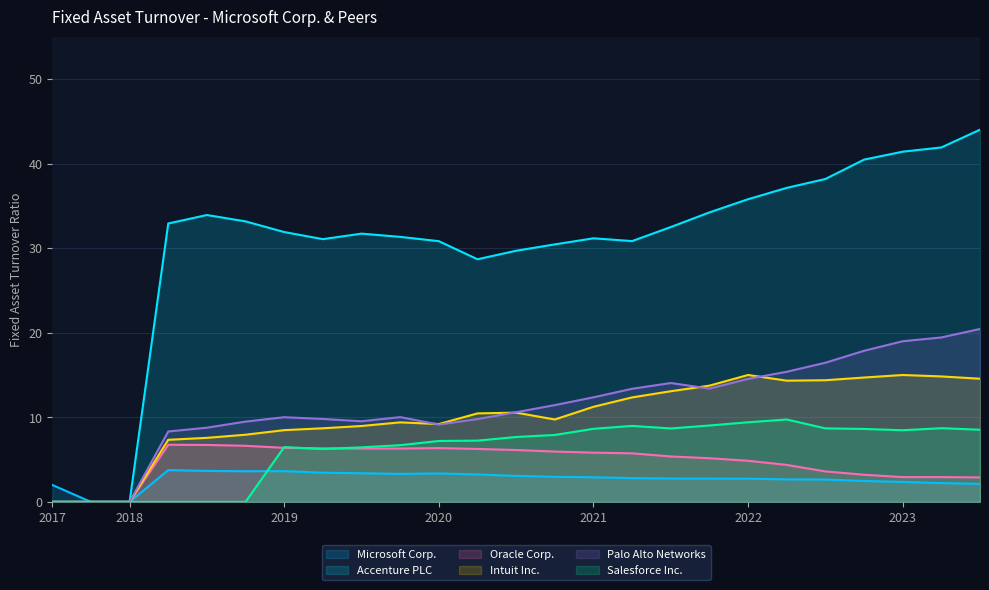

Reading left to right, extract all data points from this chart.

Microsoft Corp.: 2.0	0.0	0.0	3.8	3.7	3.6	3.6	3.5	3.4	3.3	3.4	3.2	3.1	3.0	2.9	2.8	2.8	2.8	2.7	2.7	2.6	2.5	2.4	2.2	2.1
Accenture PLC: 0.0	0.0	0.0	32.9	33.9	33.2	31.9	31.1	31.7	31.3	30.8	28.7	29.7	30.4	31.2	30.8	32.5	34.2	35.8	37.1	38.2	40.5	41.4	41.9	44.0
Oracle Corp.: 0.0	0.0	0.0	6.8	6.7	6.6	6.4	6.3	6.3	6.3	6.4	6.3	6.1	6.0	5.8	5.7	5.4	5.2	4.9	4.4	3.6	3.2	2.9	2.9	2.9
Intuit Inc.: 0.0	0.0	0.0	7.3	7.6	7.9	8.5	8.7	9.0	9.4	9.2	10.5	10.6	9.7	11.2	12.3	13.1	13.7	15.0	14.3	14.4	14.7	15.0	14.8	14.6
Palo Alto Networks: 0.0	0.0	0.0	8.3	8.8	9.5	10.0	9.8	9.5	10.0	9.1	9.8	10.6	11.4	12.4	13.4	14.1	13.4	14.5	15.4	16.4	17.9	19.0	19.4	20.4
Salesforce Inc.: 0.0	0.0	0.0	0.0	0.0	0.0	6.5	6.2	6.5	6.7	7.2	7.2	7.7	7.9	8.6	9.0	8.7	9.0	9.4	9.7	8.7	8.6	8.5	8.7	8.5